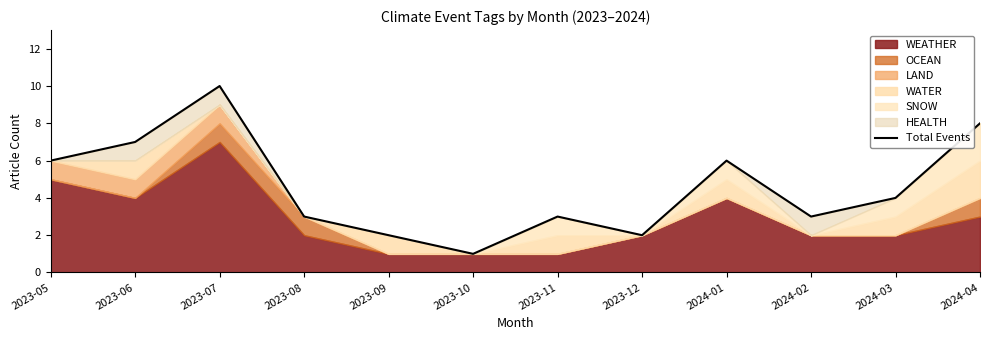

Which category has the highest value across all series?

2023-07